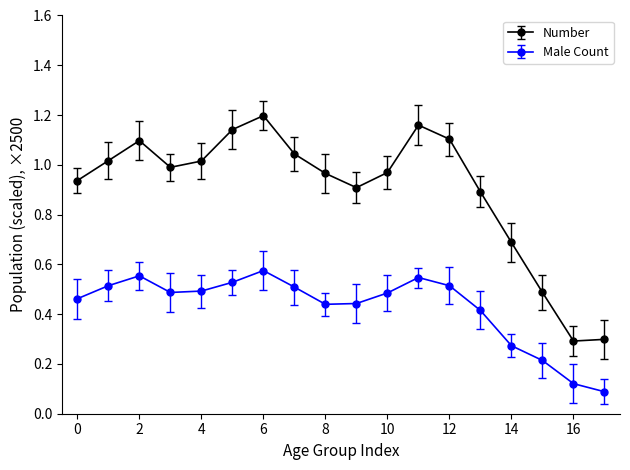

Rank the series by their average value, from lowest to highest.

Male Count, Number